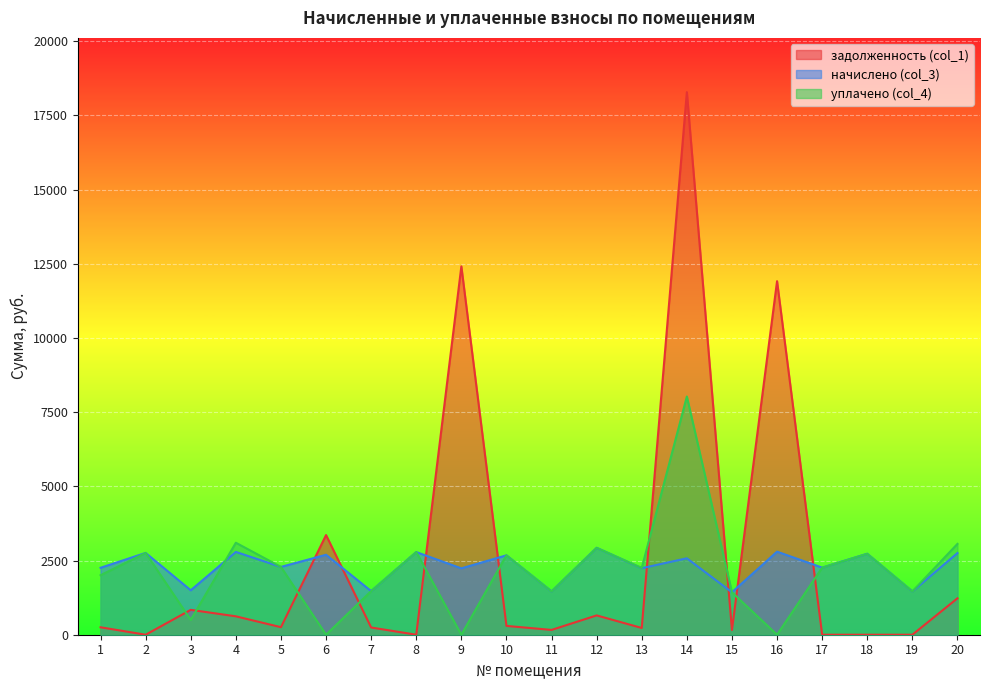

At which label does начислено (col_3) reach its minimum?

15